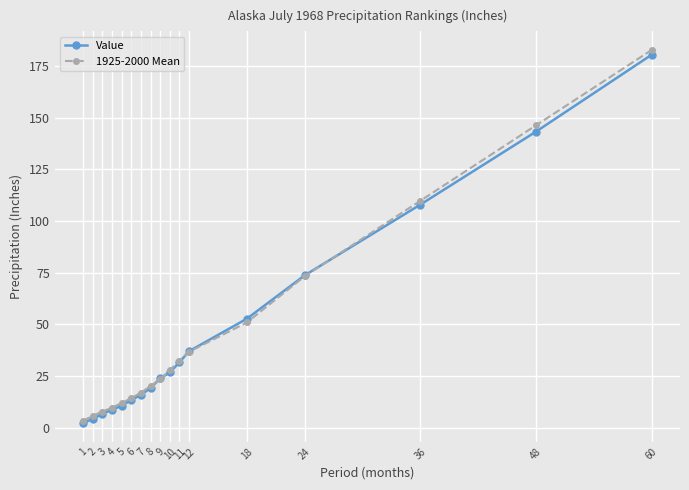

Is it true that 1925-2000 Mean equals 36.7 at 12?

True